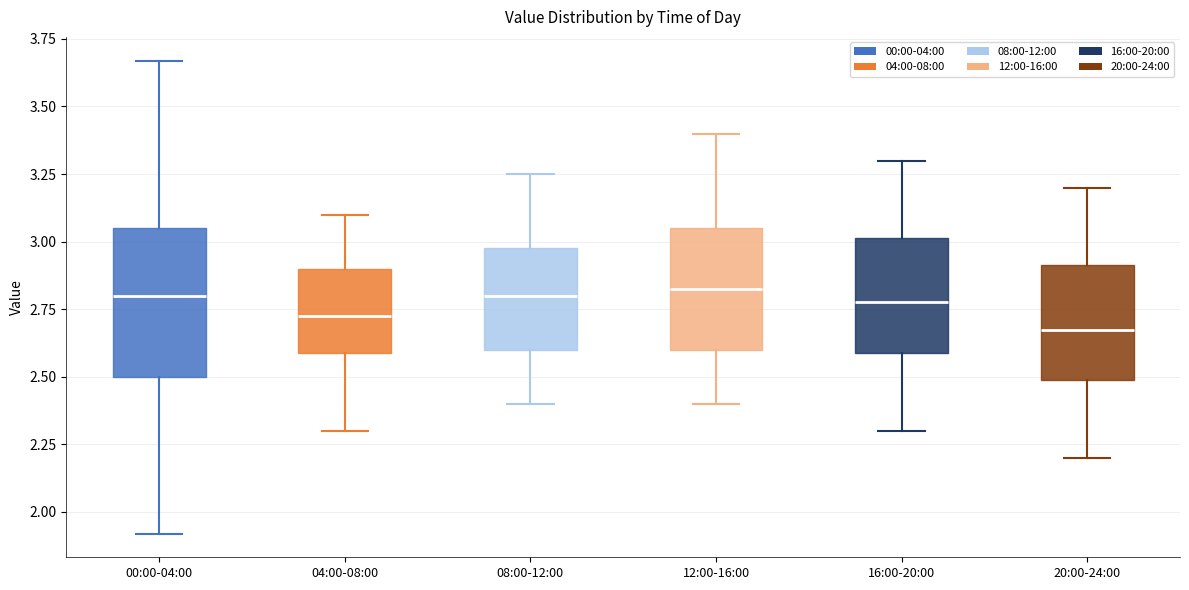

Reading left to right, transcribe this box plot: for each box, give where its median line is, the range the box spans, and where its two whiskers end, as read against the y-axis. The values are not printed on the chart, so give them approximately, as read against the axis.

00:00-04:00: median 2.80, box 2.50 to 3.05, whiskers 1.90 to 3.65
04:00-08:00: median 2.75, box 2.60 to 2.90, whiskers 2.30 to 3.10
08:00-12:00: median 2.80, box 2.60 to 3.00, whiskers 2.40 to 3.25
12:00-16:00: median 2.85, box 2.60 to 3.05, whiskers 2.40 to 3.40
16:00-20:00: median 2.80, box 2.60 to 3.00, whiskers 2.30 to 3.30
20:00-24:00: median 2.70, box 2.50 to 2.90, whiskers 2.20 to 3.20